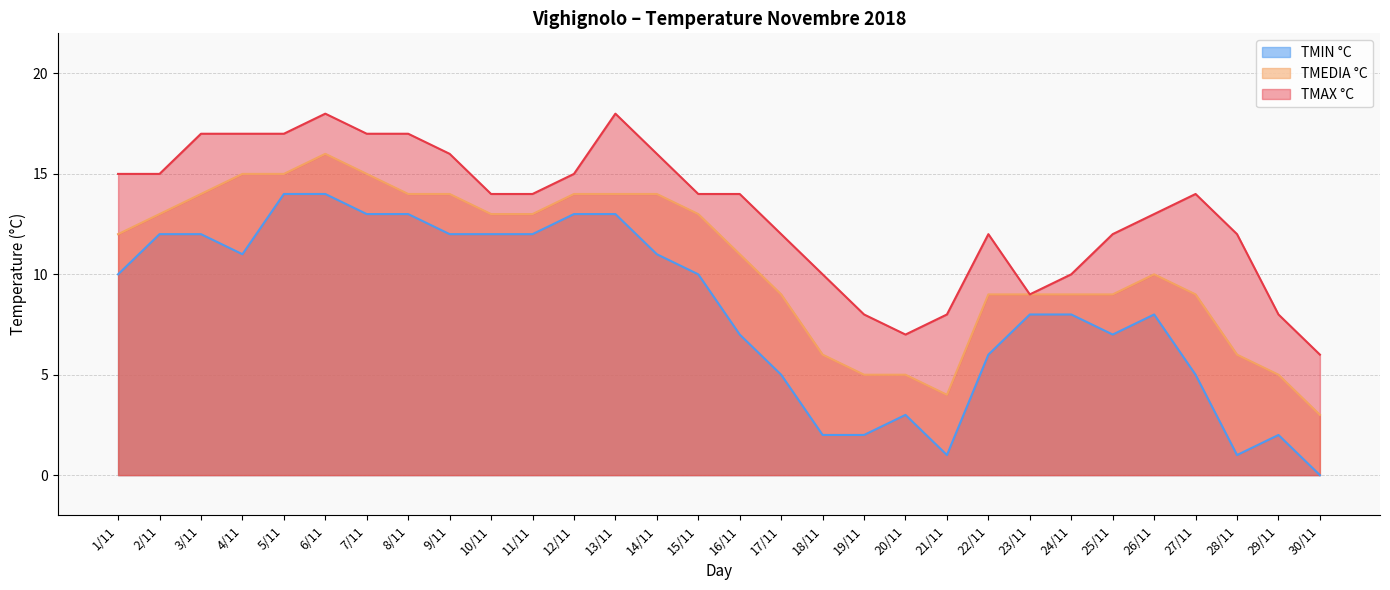

List the labels in order of TMEDIA °C value, smallest first.

30/11, 21/11, 19/11, 20/11, 29/11, 18/11, 28/11, 17/11, 22/11, 23/11, 24/11, 25/11, 27/11, 26/11, 16/11, 1/11, 2/11, 10/11, 11/11, 15/11, 3/11, 8/11, 9/11, 12/11, 13/11, 14/11, 4/11, 5/11, 7/11, 6/11